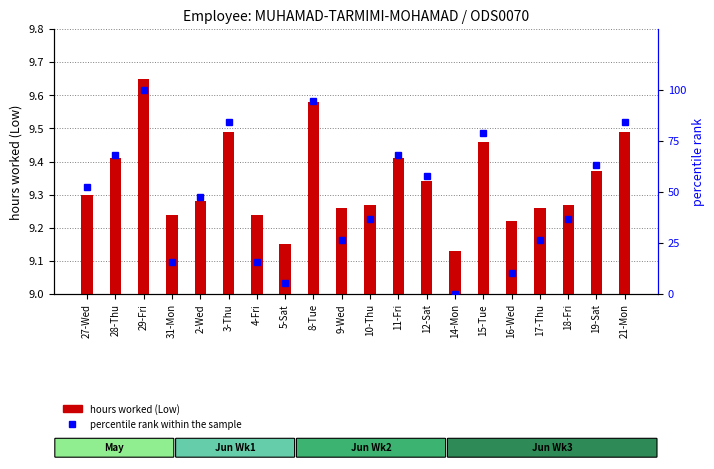

What is the difference between the maximum and minimum values in the hours worked (Low) series?

0.5